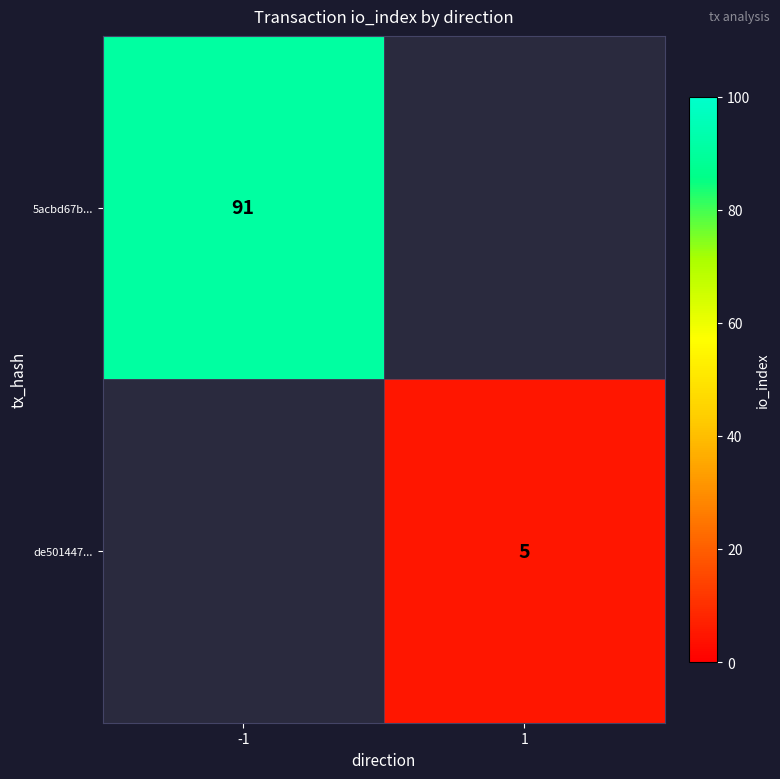

What is the maximum value shown in the chart?

91.0